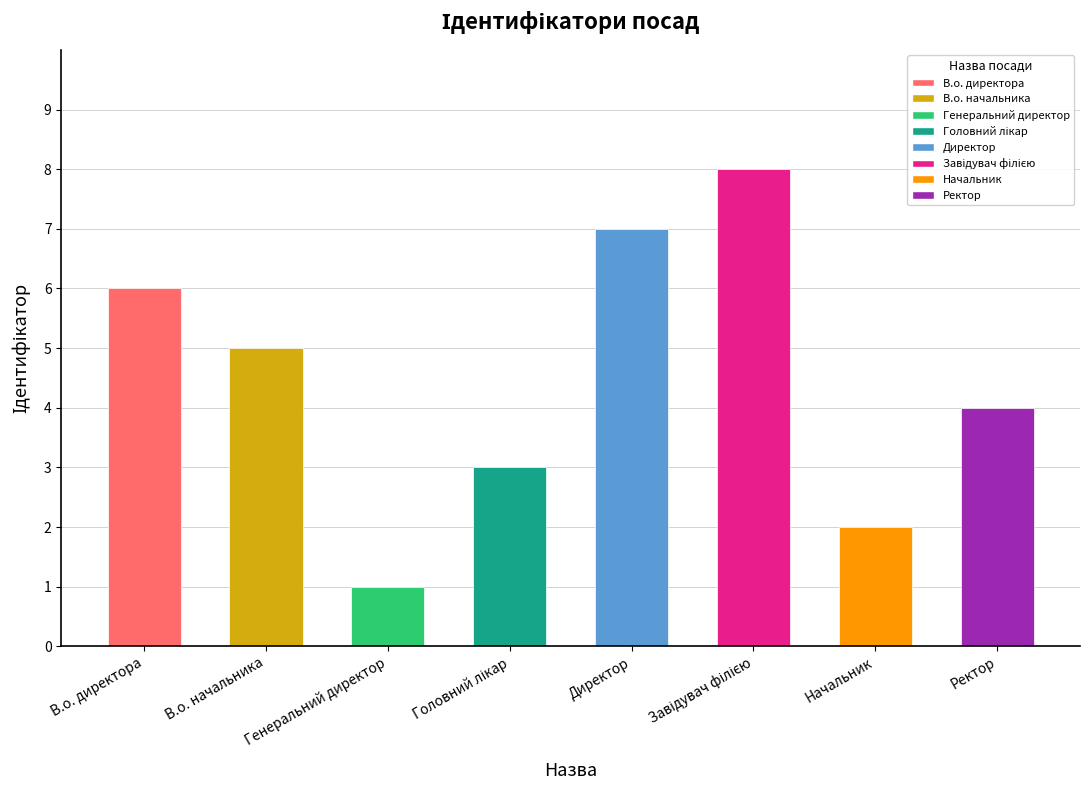

What is the difference between the values at Директор and В.о. начальника?

2